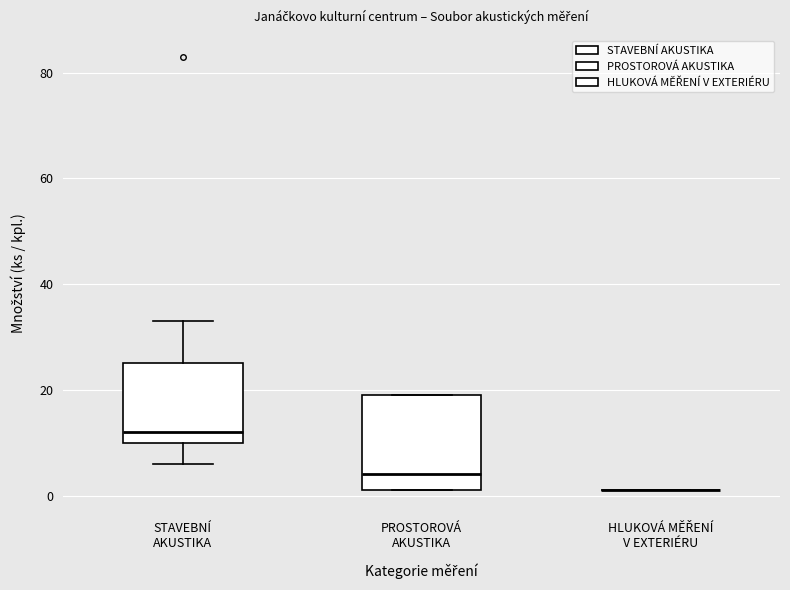

Reading left to right, read every box against the y-axis: the position of its median line, the range the box covers, and the ends of its whiskers. The values are not printed on the chart, so give them approximately, as read against the axis.

STAVEBNÍ AKUSTIKA: median 12, box 10 to 26, whiskers 6 to 34
PROSTOROVÁ AKUSTIKA: median 4, box 2 to 20, whiskers 2 to 20
HLUKOVÁ MĚŘENÍ V EXTERIÉRU: box collapsed to a line at 2, whiskers 2 to 2